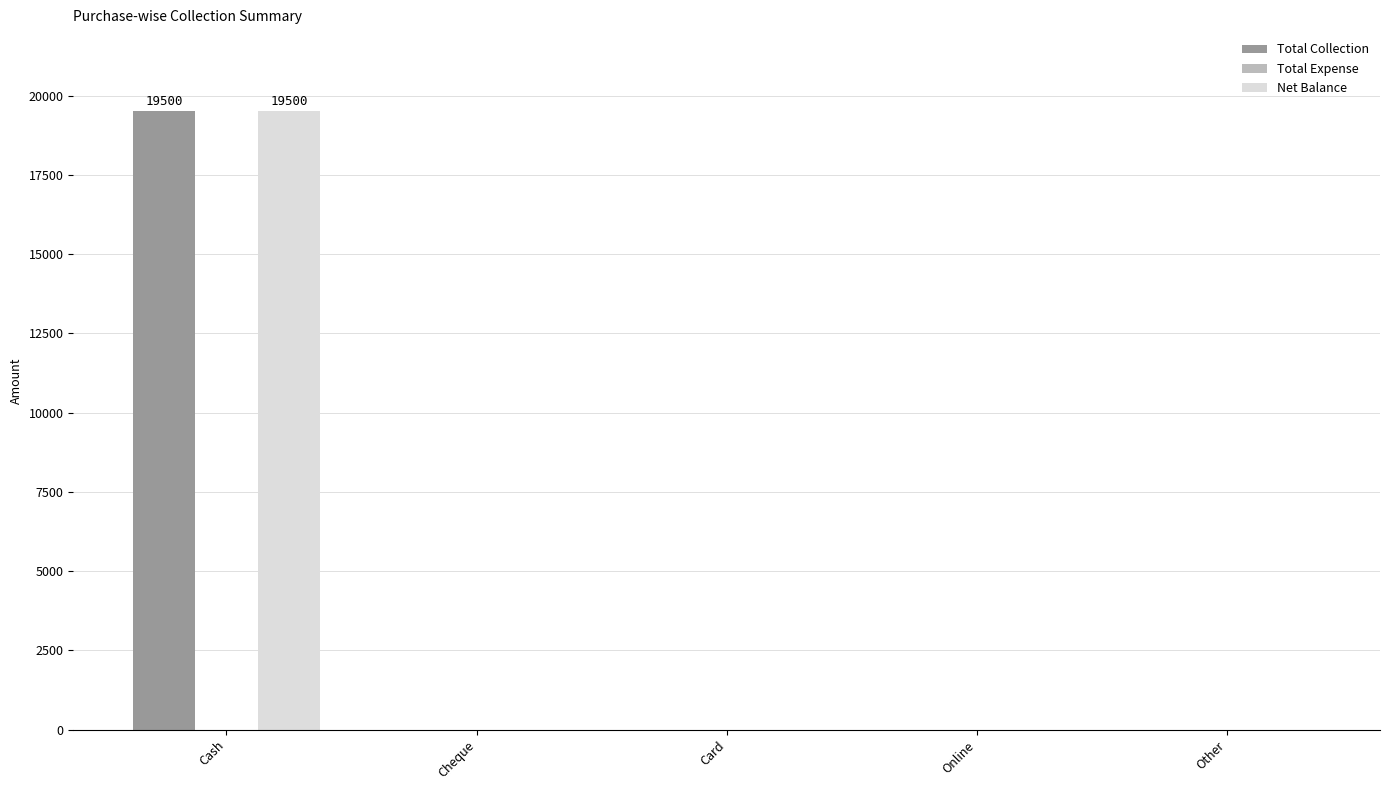

At which category is the sum across all series the highest?

Cash